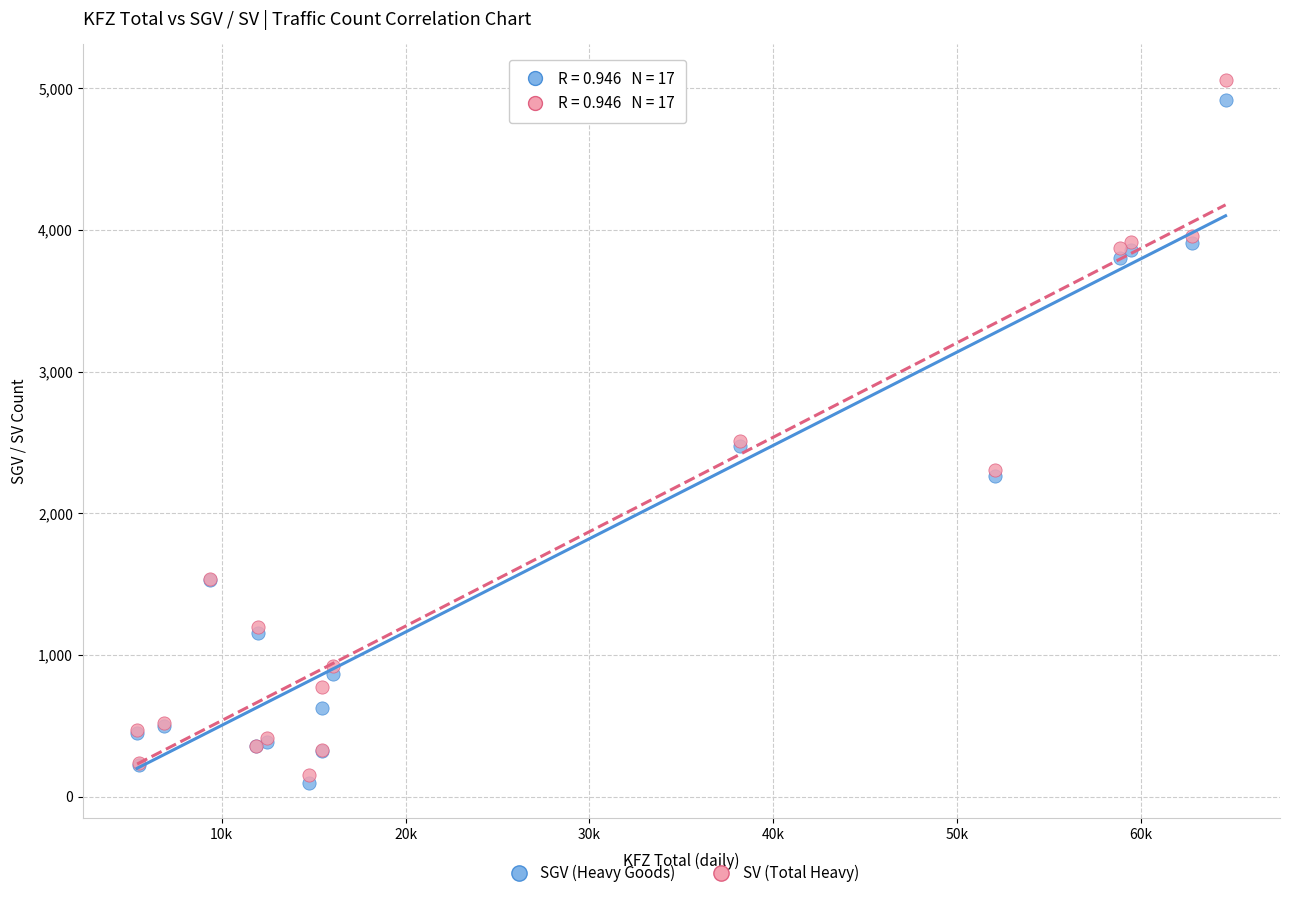

Which series contains the lowest Y value?

SGV (Heavy Goods)